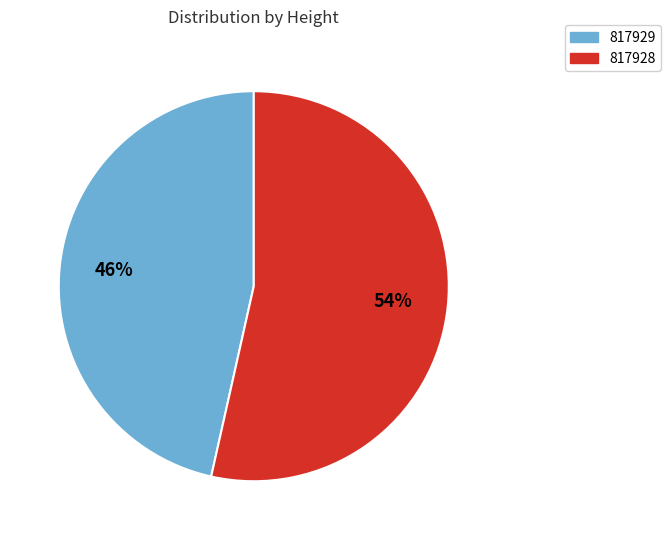

Do 817928 and 817929 together represent more than half of the pie?

Yes